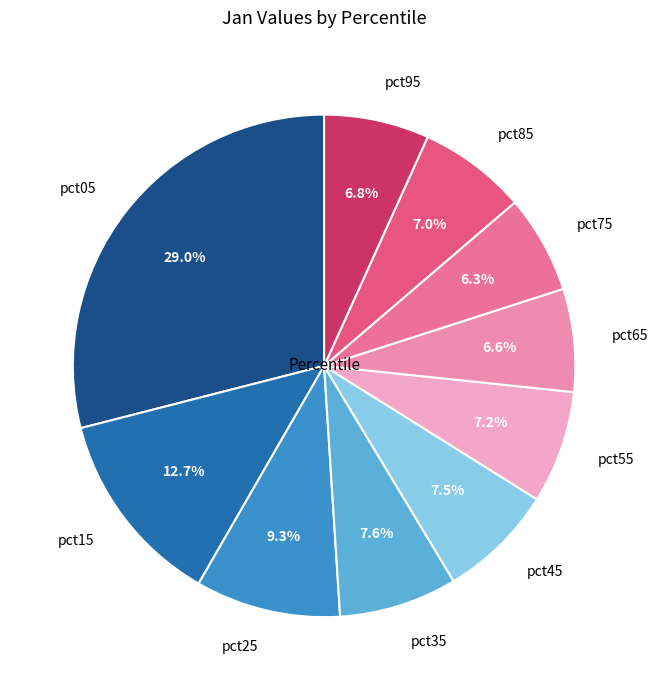

To the nearest percent, what percentage of the pie is pct15?

13%